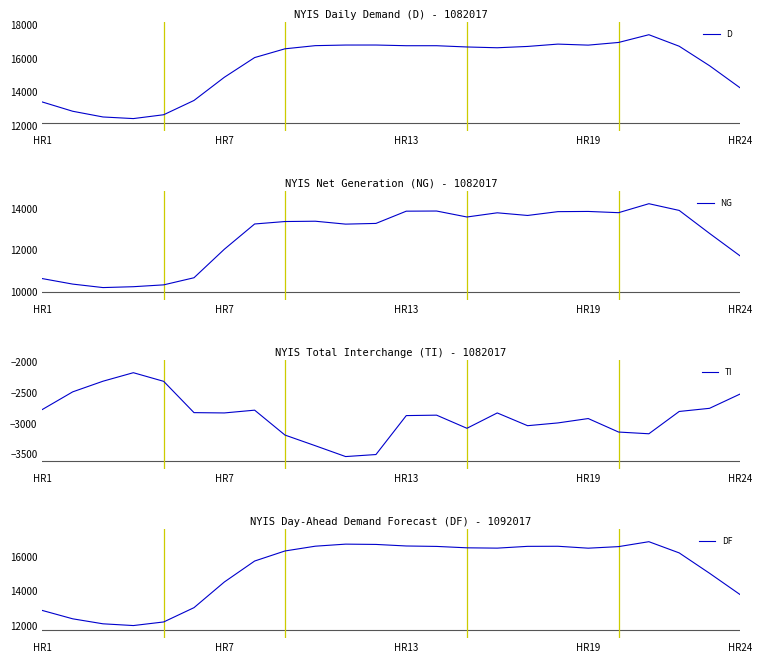

What is the difference between the maximum and second lowest values in the TI series?

1328